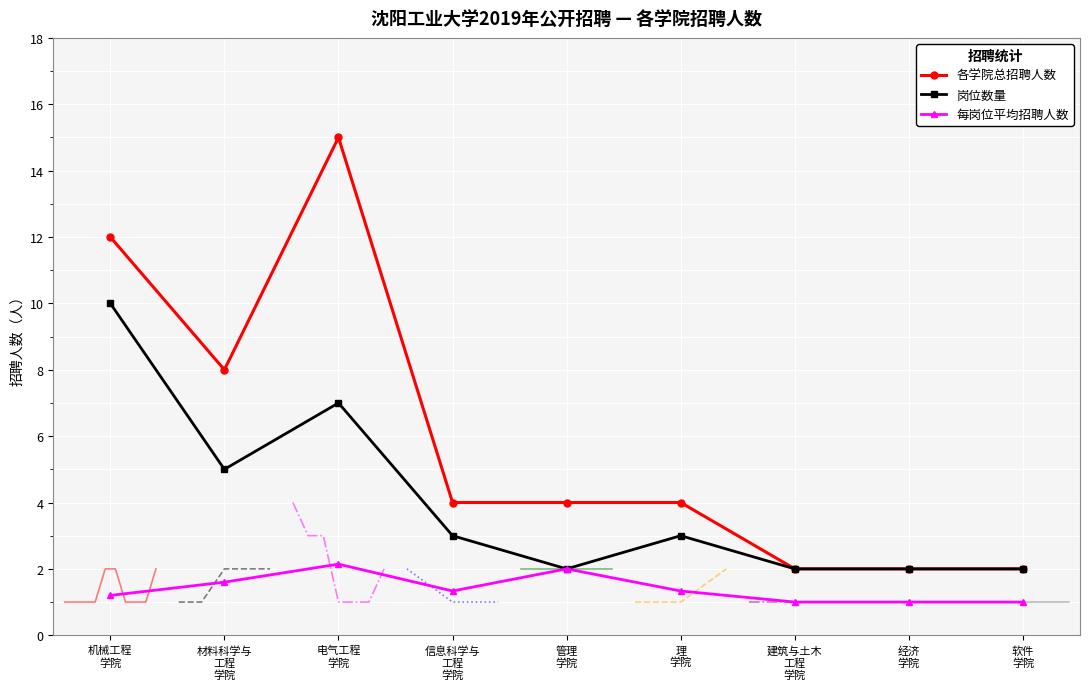

What position from the left is 软件
学院?

9